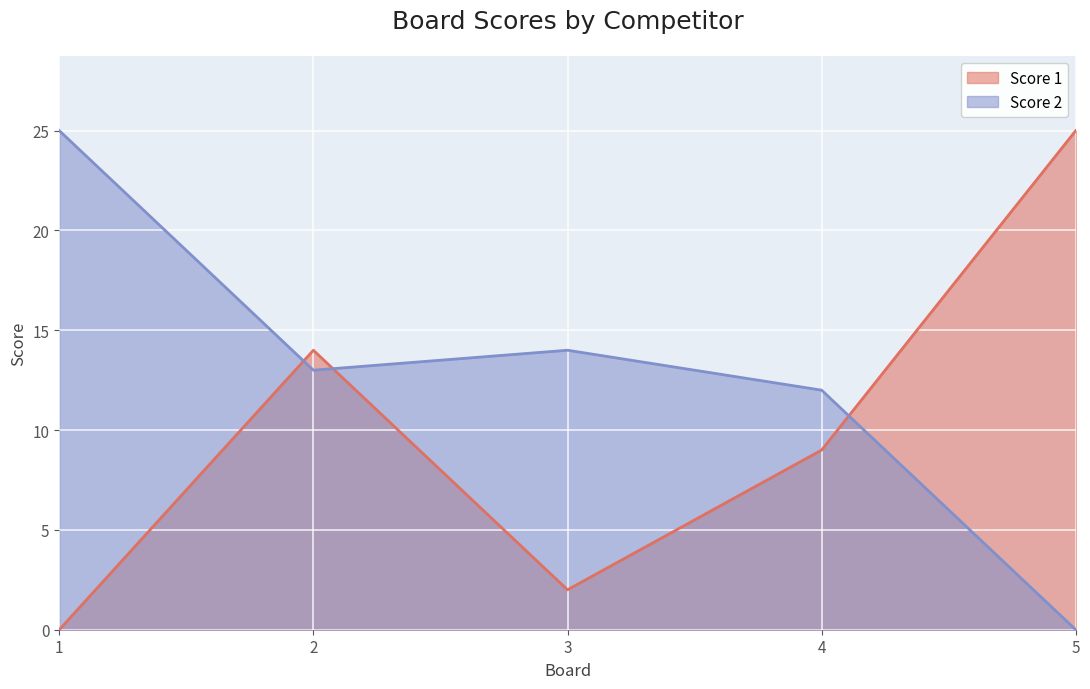

Rank the series at 3 from highest to lowest value.

Score 2, Score 1